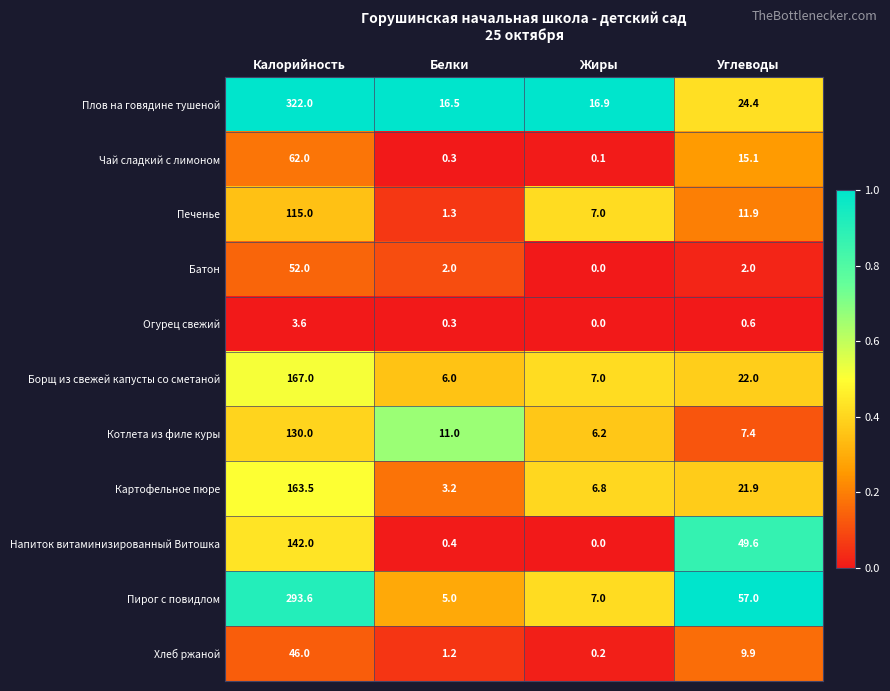

Which series changed the most between Белки and Жиры?

Печенье